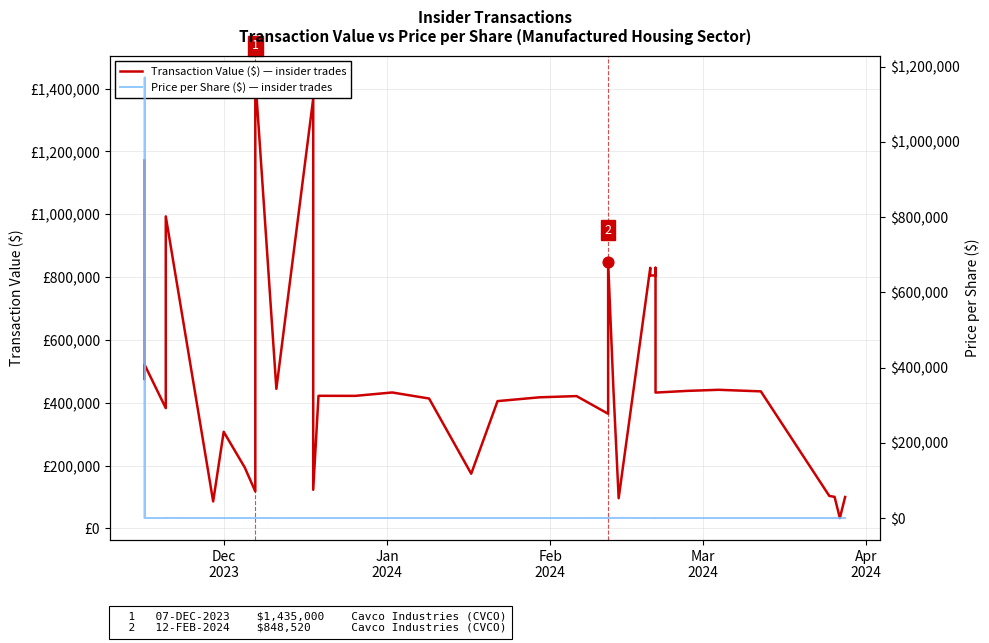

Which series has the widest spread of Y values?

Transaction Value ($)